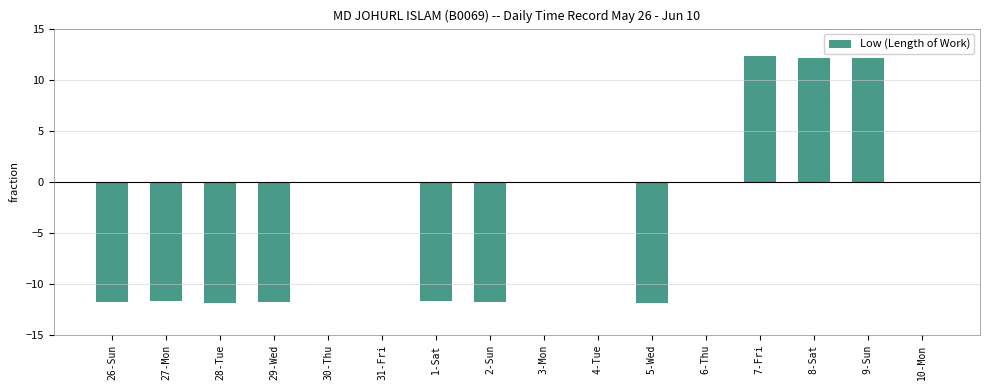

Which has a higher value, 2-Sun or 6-Thu?

6-Thu